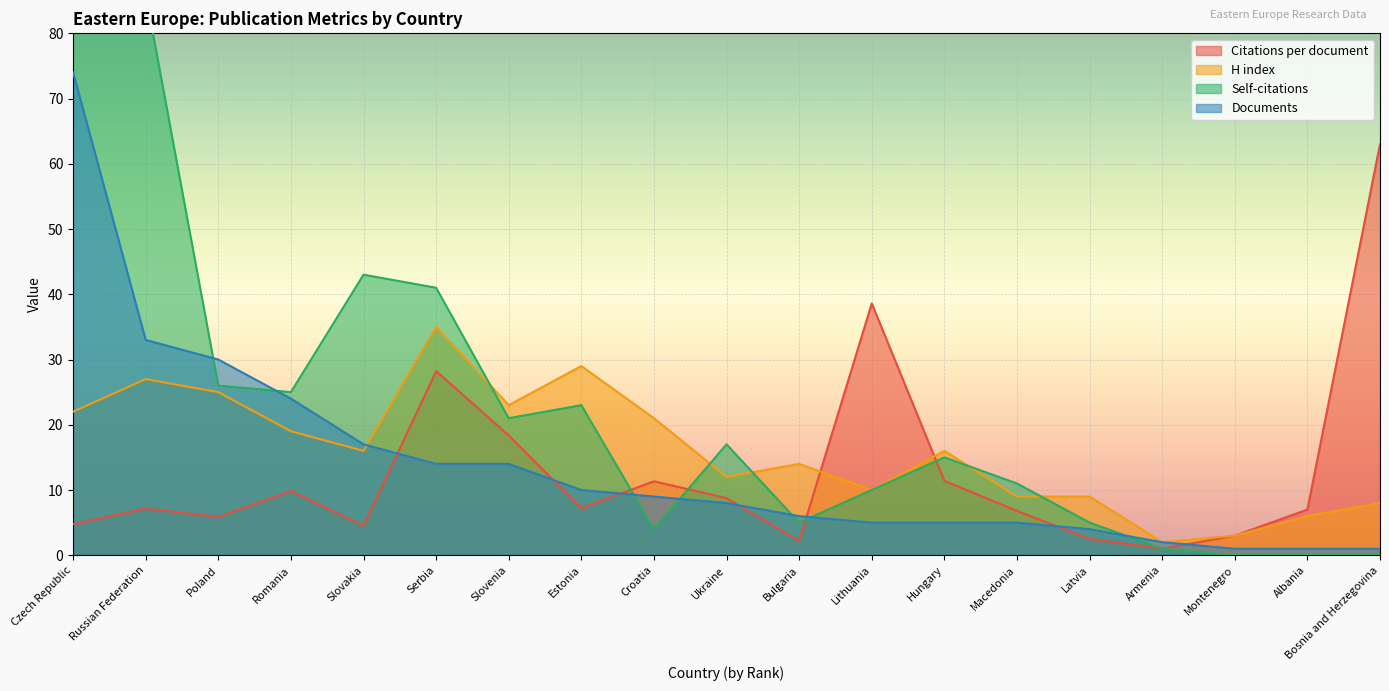

What is the difference between the H index values at Latvia and Armenia?

7.0